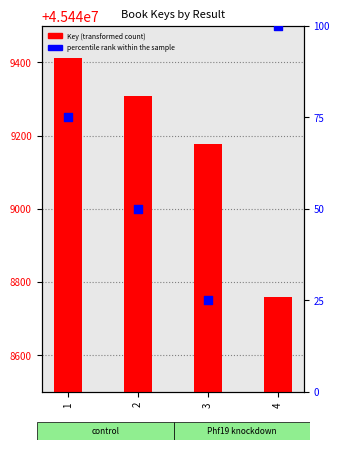

Which series reaches the maximum Y coordinate?

Key